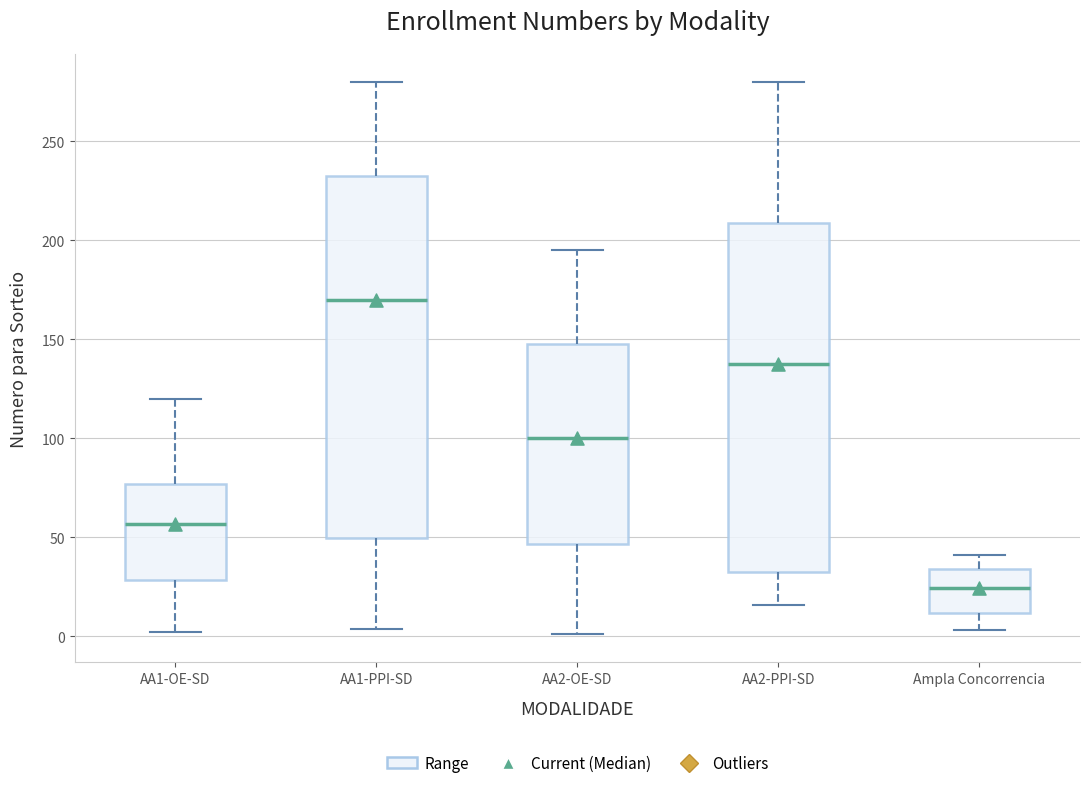

Where does the upper whisker of the box for AA2-PPI-SD end on the y-axis? The values are not printed on the chart, so give them approximately, as read against the axis.

280